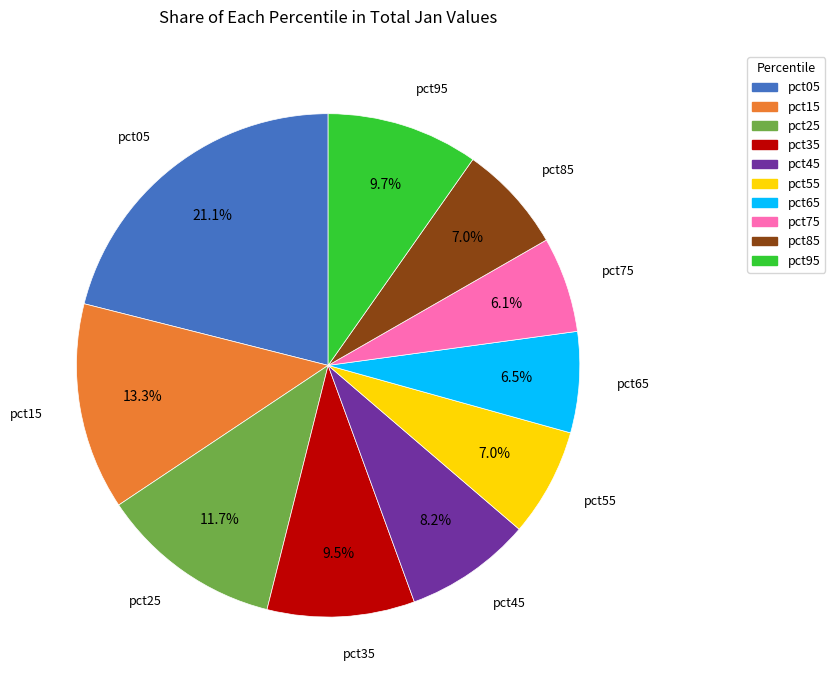

Is the sum of pct15 and pct75 greater than half?

No